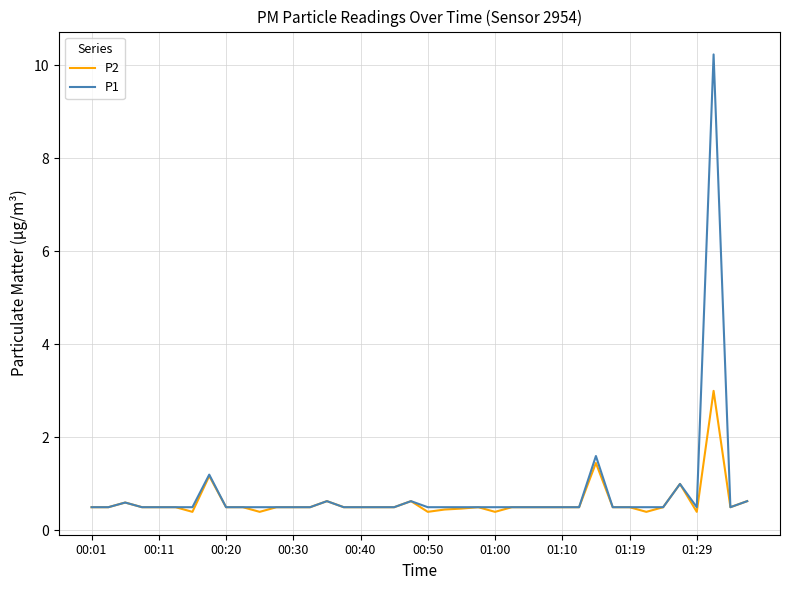

How many lines are shown in the chart?

2